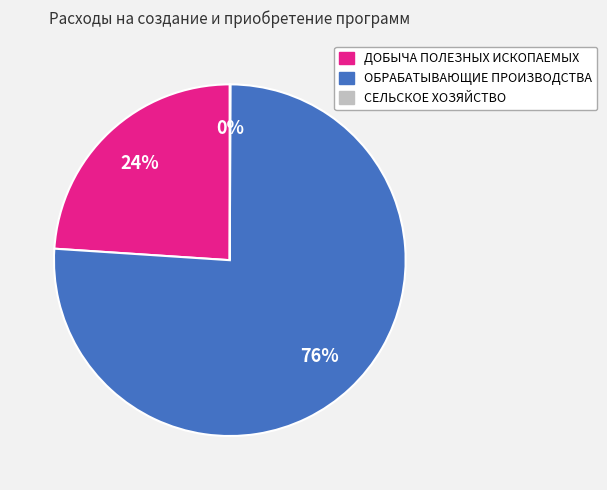

True or false: ДОБЫЧА ПОЛЕЗНЫХ ИСКОПАЕМЫХ accounts for 24% of the total.

True